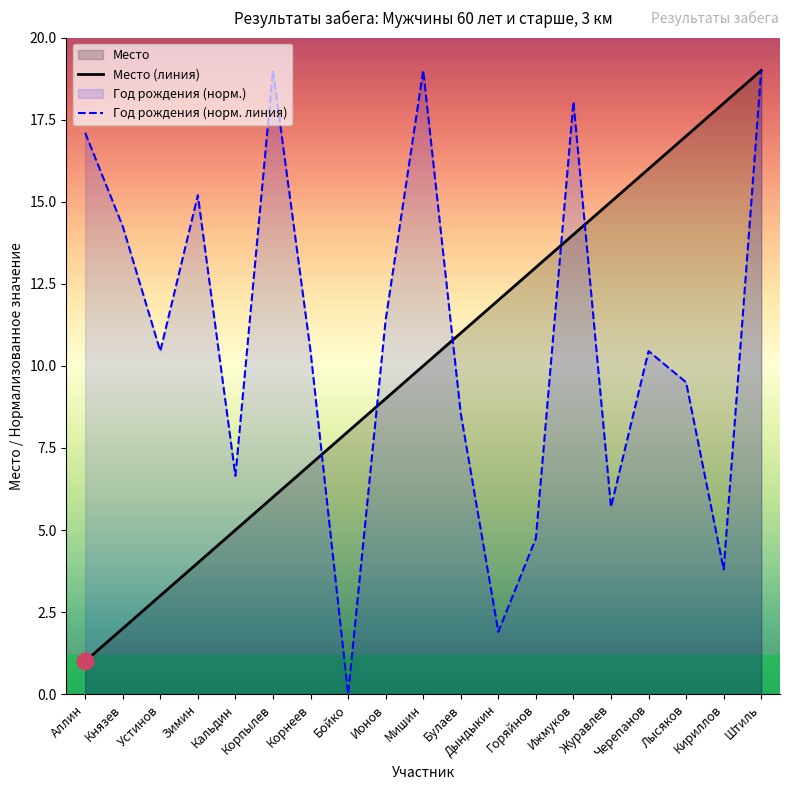

What is the label of the 3rd point from the left?

Устинов